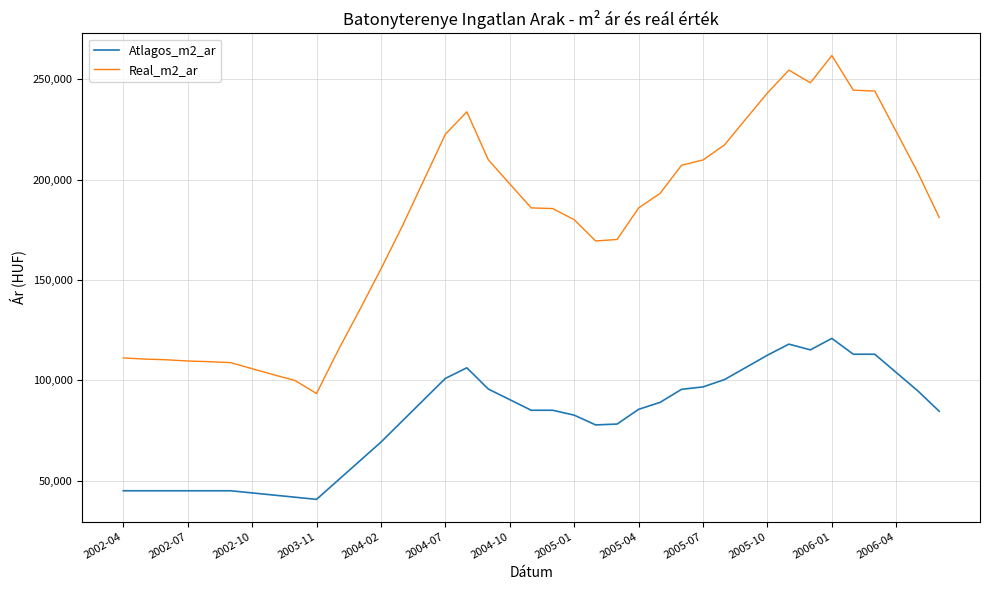

How many values in the Atlagos_m2_ar series are below 85096?

18